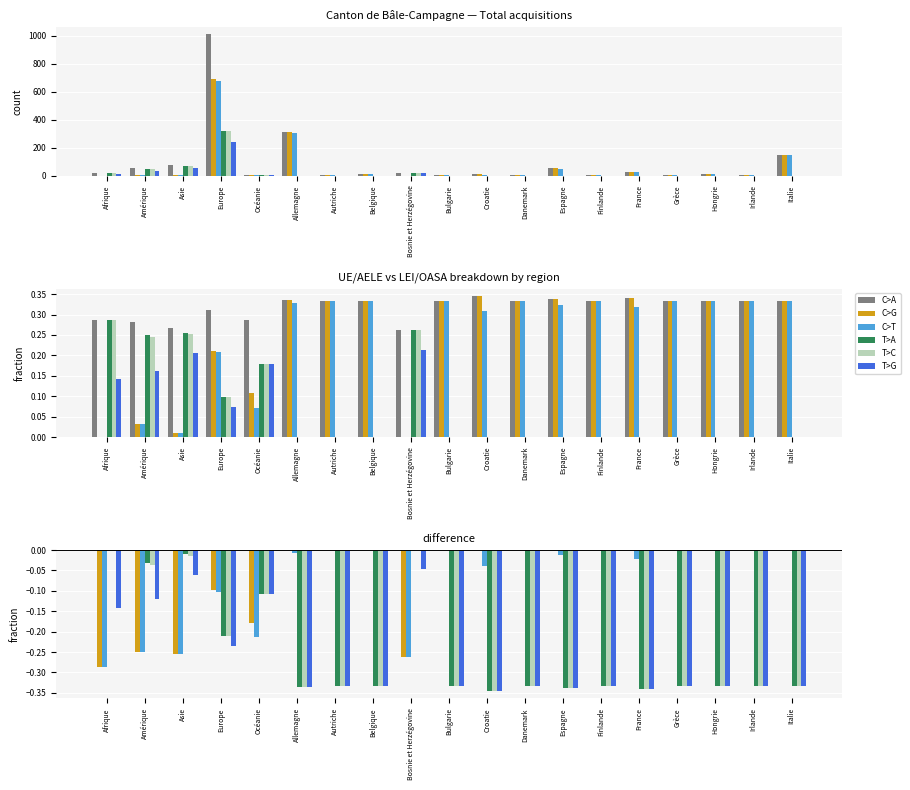

Reading left to right, list all the values displayed in this chart.

C>A: Afrique=0.0	Amérique=0.0	Asie=0.0	Europe=0.0	Océanie=0.0	Allemagne=0.0	Autriche=0.0	Belgique=0.0	Bosnie et Herzégovine=0.0	Bulgarie=0.0	Croatie=0.0	Danemark=0.0	Espagne=0.0	Finlande=0.0	France=0.0	Grèce=0.0	Hongrie=0.0	Irlande=0.0	Italie=0.0
C>G: Afrique=-0.3	Amérique=-0.2	Asie=-0.3	Europe=-0.1	Océanie=-0.2	Allemagne=0.0	Autriche=0.0	Belgique=0.0	Bosnie et Herzégovine=-0.3	Bulgarie=0.0	Croatie=0.0	Danemark=0.0	Espagne=0.0	Finlande=0.0	France=0.0	Grèce=0.0	Hongrie=0.0	Irlande=0.0	Italie=0.0
C>T: Afrique=-0.3	Amérique=-0.2	Asie=-0.3	Europe=-0.1	Océanie=-0.2	Allemagne=-0.0	Autriche=0.0	Belgique=0.0	Bosnie et Herzégovine=-0.3	Bulgarie=0.0	Croatie=-0.0	Danemark=0.0	Espagne=-0.0	Finlande=0.0	France=-0.0	Grèce=0.0	Hongrie=0.0	Irlande=0.0	Italie=0.0
T>A: Afrique=0.0	Amérique=-0.0	Asie=-0.0	Europe=-0.2	Océanie=-0.1	Allemagne=-0.3	Autriche=-0.3	Belgique=-0.3	Bosnie et Herzégovine=0.0	Bulgarie=-0.3	Croatie=-0.3	Danemark=-0.3	Espagne=-0.3	Finlande=-0.3	France=-0.3	Grèce=-0.3	Hongrie=-0.3	Irlande=-0.3	Italie=-0.3
T>C: Afrique=0.0	Amérique=-0.0	Asie=-0.0	Europe=-0.2	Océanie=-0.1	Allemagne=-0.3	Autriche=-0.3	Belgique=-0.3	Bosnie et Herzégovine=0.0	Bulgarie=-0.3	Croatie=-0.3	Danemark=-0.3	Espagne=-0.3	Finlande=-0.3	France=-0.3	Grèce=-0.3	Hongrie=-0.3	Irlande=-0.3	Italie=-0.3
T>G: Afrique=-0.1	Amérique=-0.1	Asie=-0.1	Europe=-0.2	Océanie=-0.1	Allemagne=-0.3	Autriche=-0.3	Belgique=-0.3	Bosnie et Herzégovine=-0.0	Bulgarie=-0.3	Croatie=-0.3	Danemark=-0.3	Espagne=-0.3	Finlande=-0.3	France=-0.3	Grèce=-0.3	Hongrie=-0.3	Irlande=-0.3	Italie=-0.3